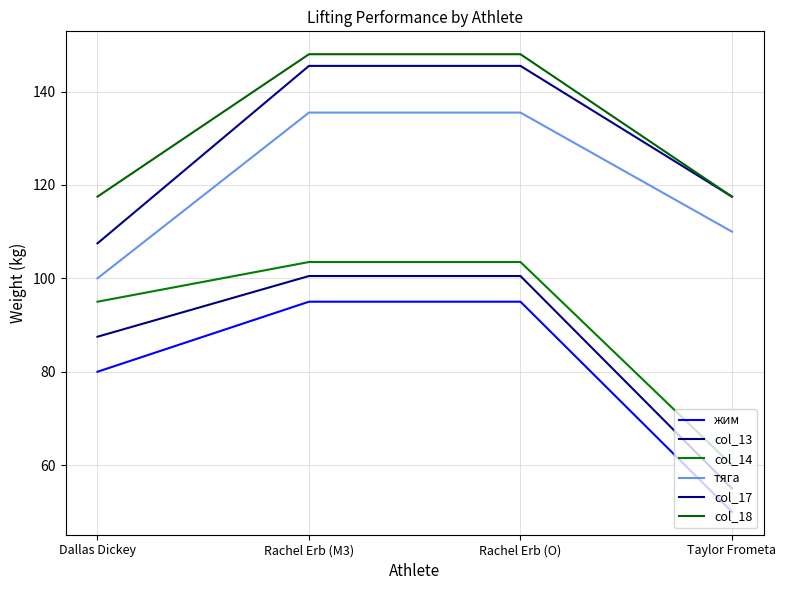

At how many categories does at least one series exceed 143?

2